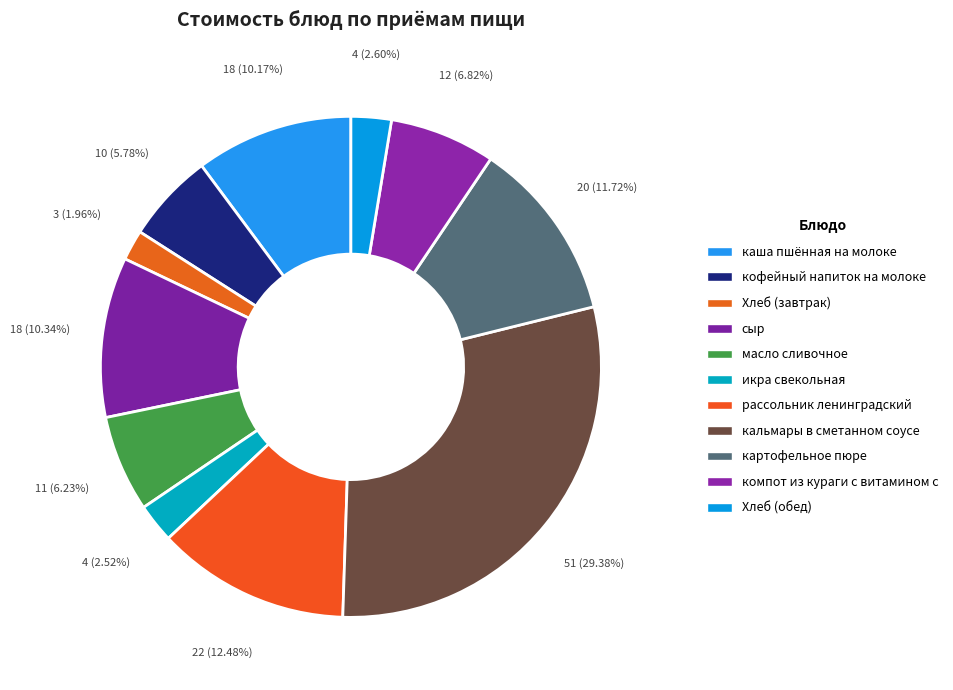

Combined, what portion of the pie is кофейный напиток на молоке and кальмары в сметанном соусе?

35.2%